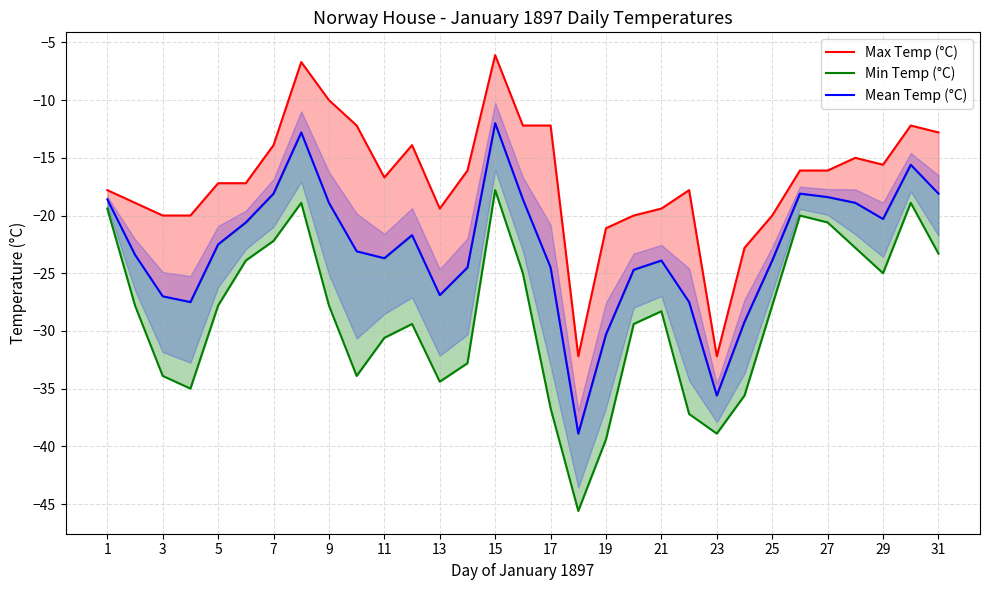

Rank the series by their maximum value, from highest to lowest.

Max Temp (°C), Mean Temp (°C), Min Temp (°C)